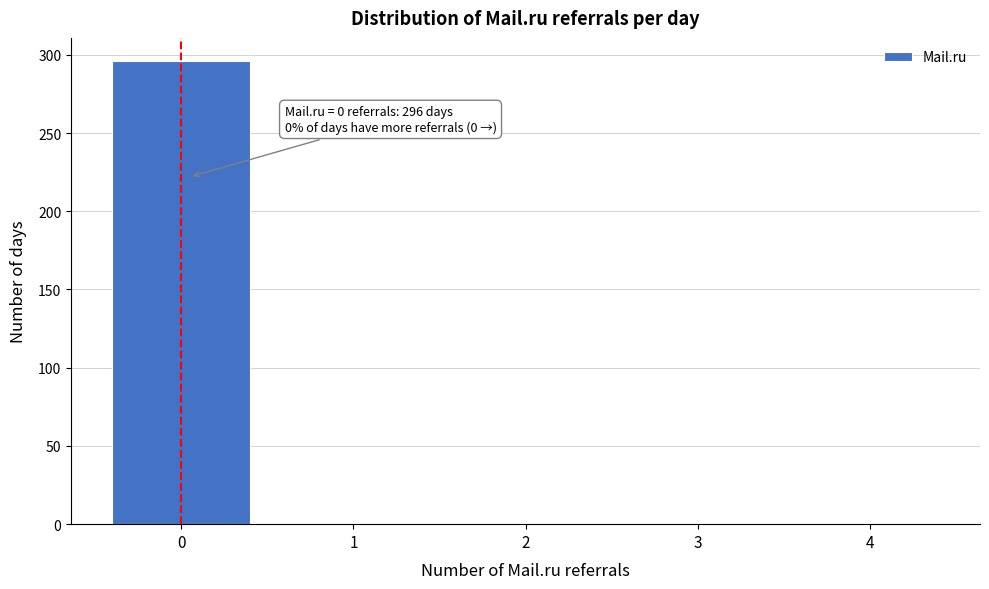

Reading right to left, list all the values displayed in this chart.

4=0	3=0	2=0	1=0	0=296